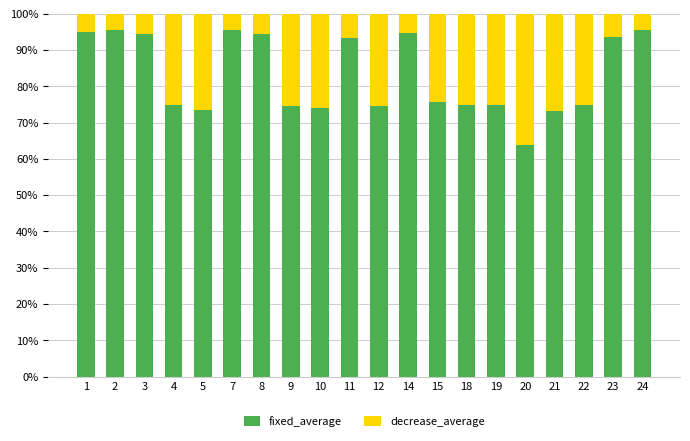

The value of fixed_average at 18 is 0.5. True or false?

False